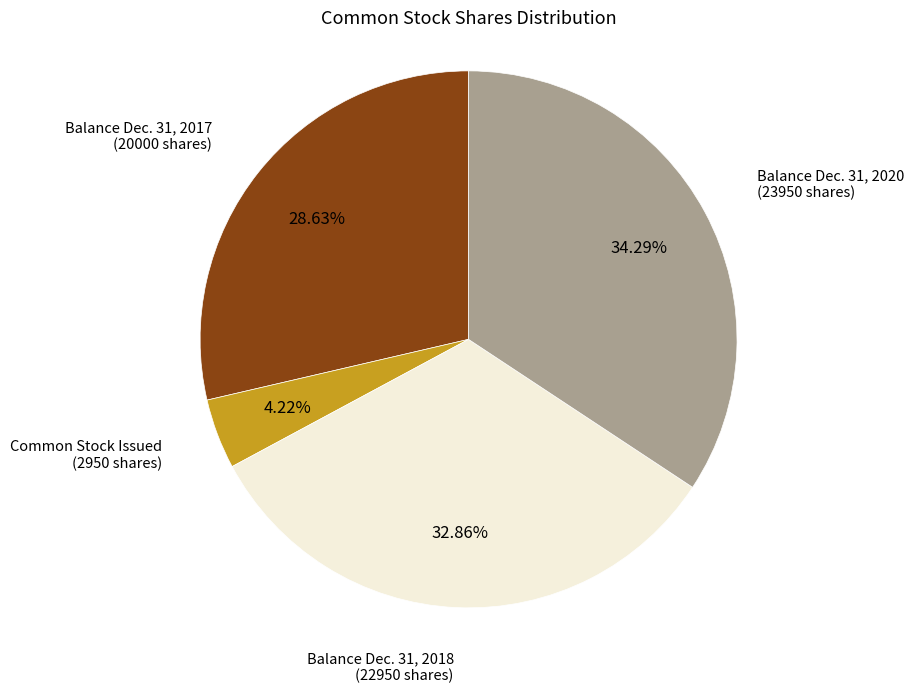

Is there any slice that represents more than half of the pie?

No